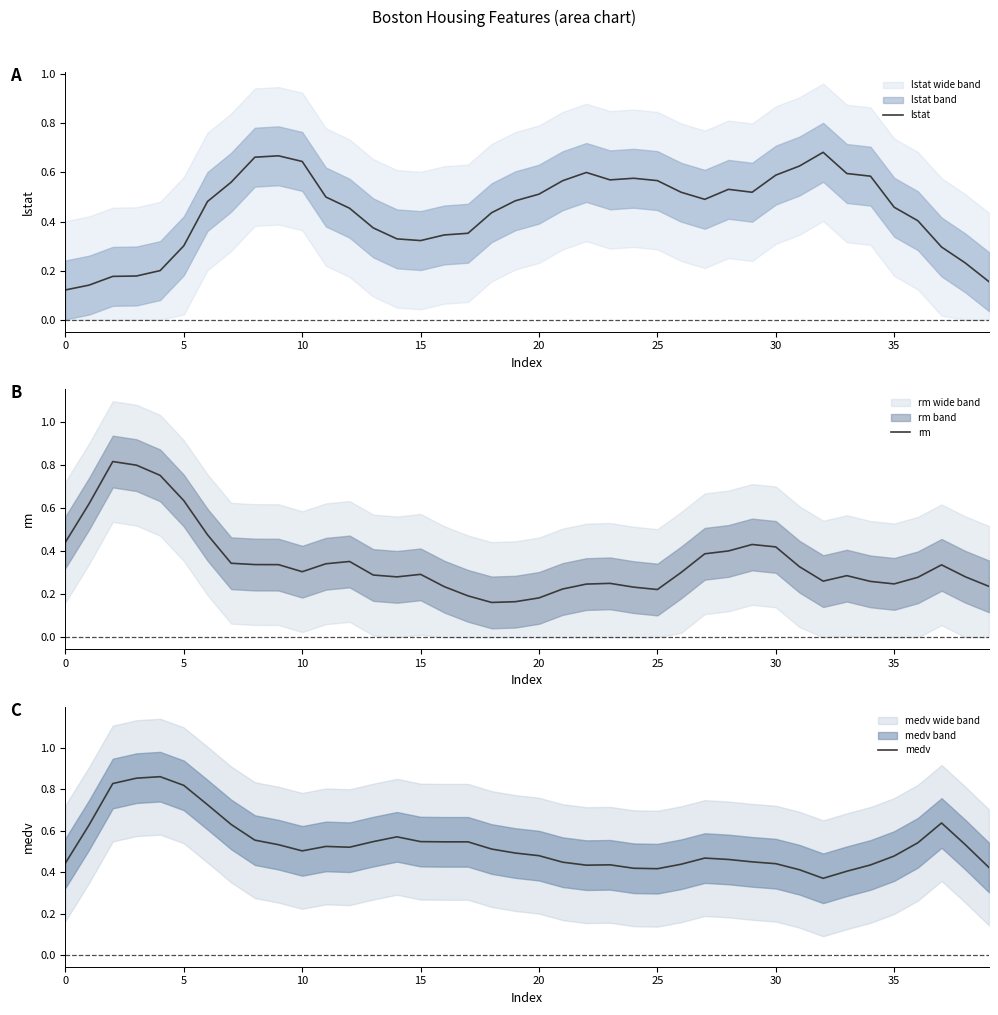

What is the sum of all rm values?

14.0